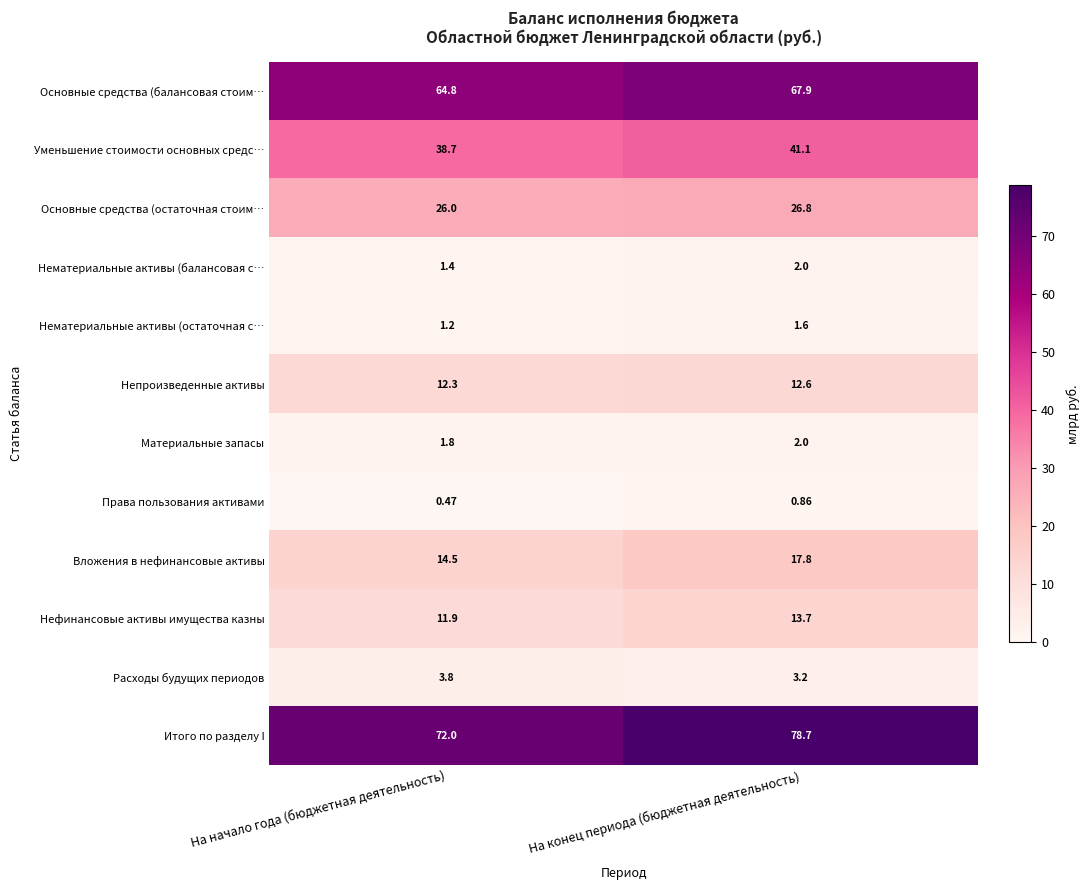

Count the number of data series in this chart.

12